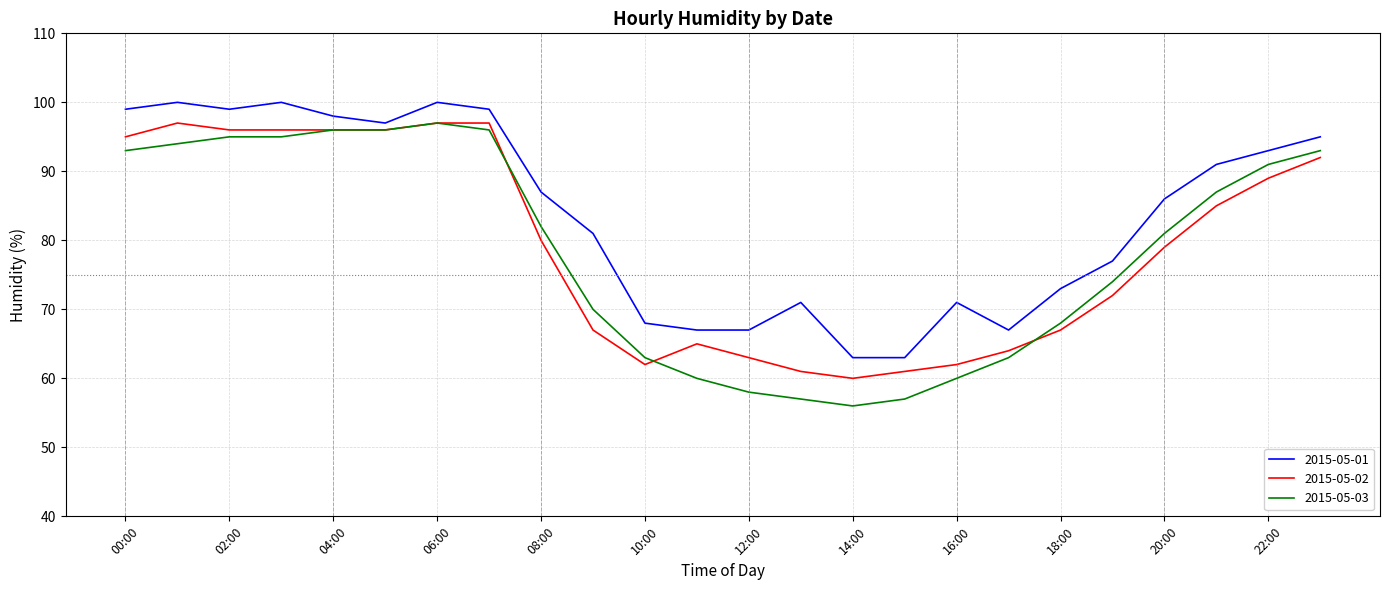

Which series has the largest range (max minus min)?

2015-05-03